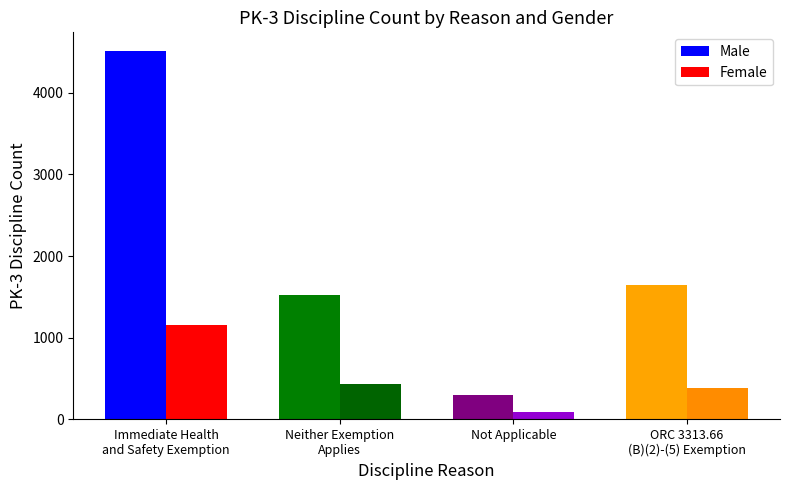

The Female series shows 433 at Neither Exemption
Applies. True or false?

True